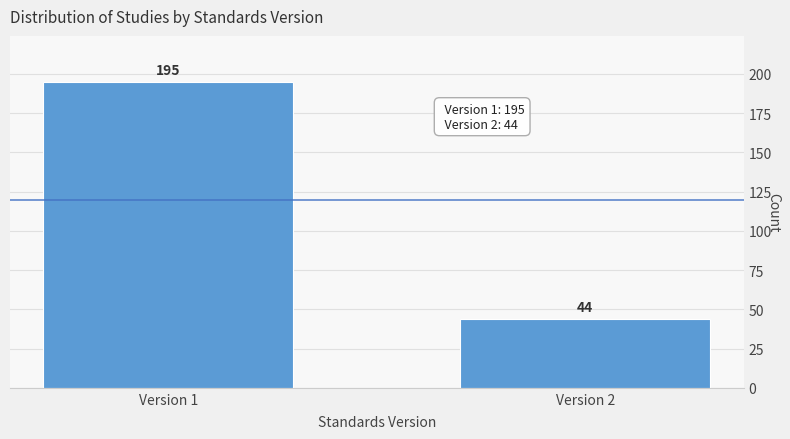

Reading right to left, what are all the values shown in this chart?

44	195